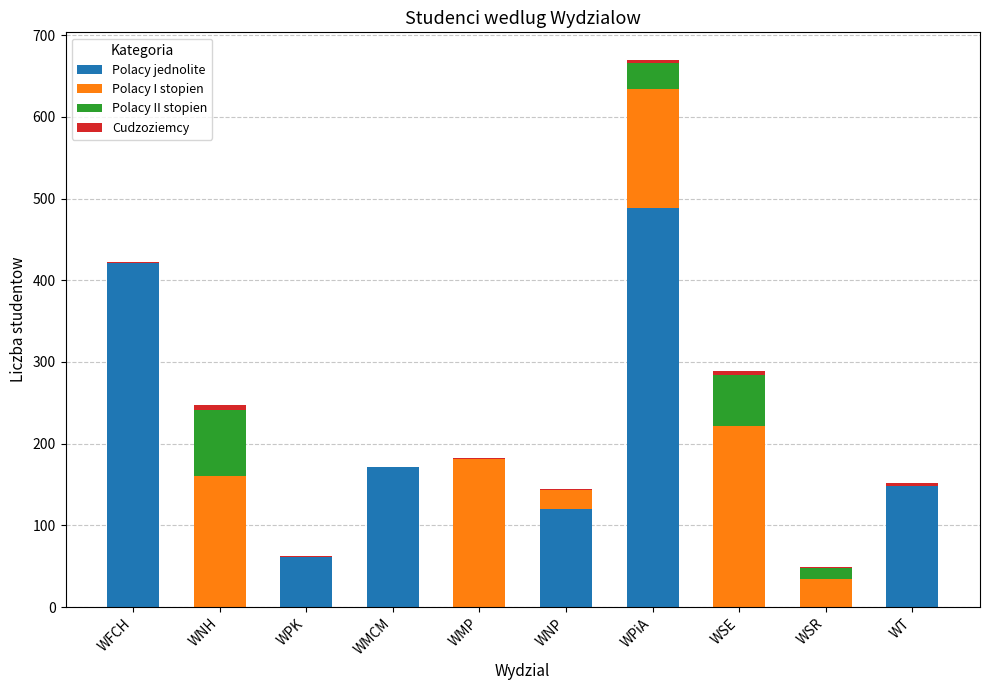

True or false: Polacy jednolite has a value of 239 at WT.

False